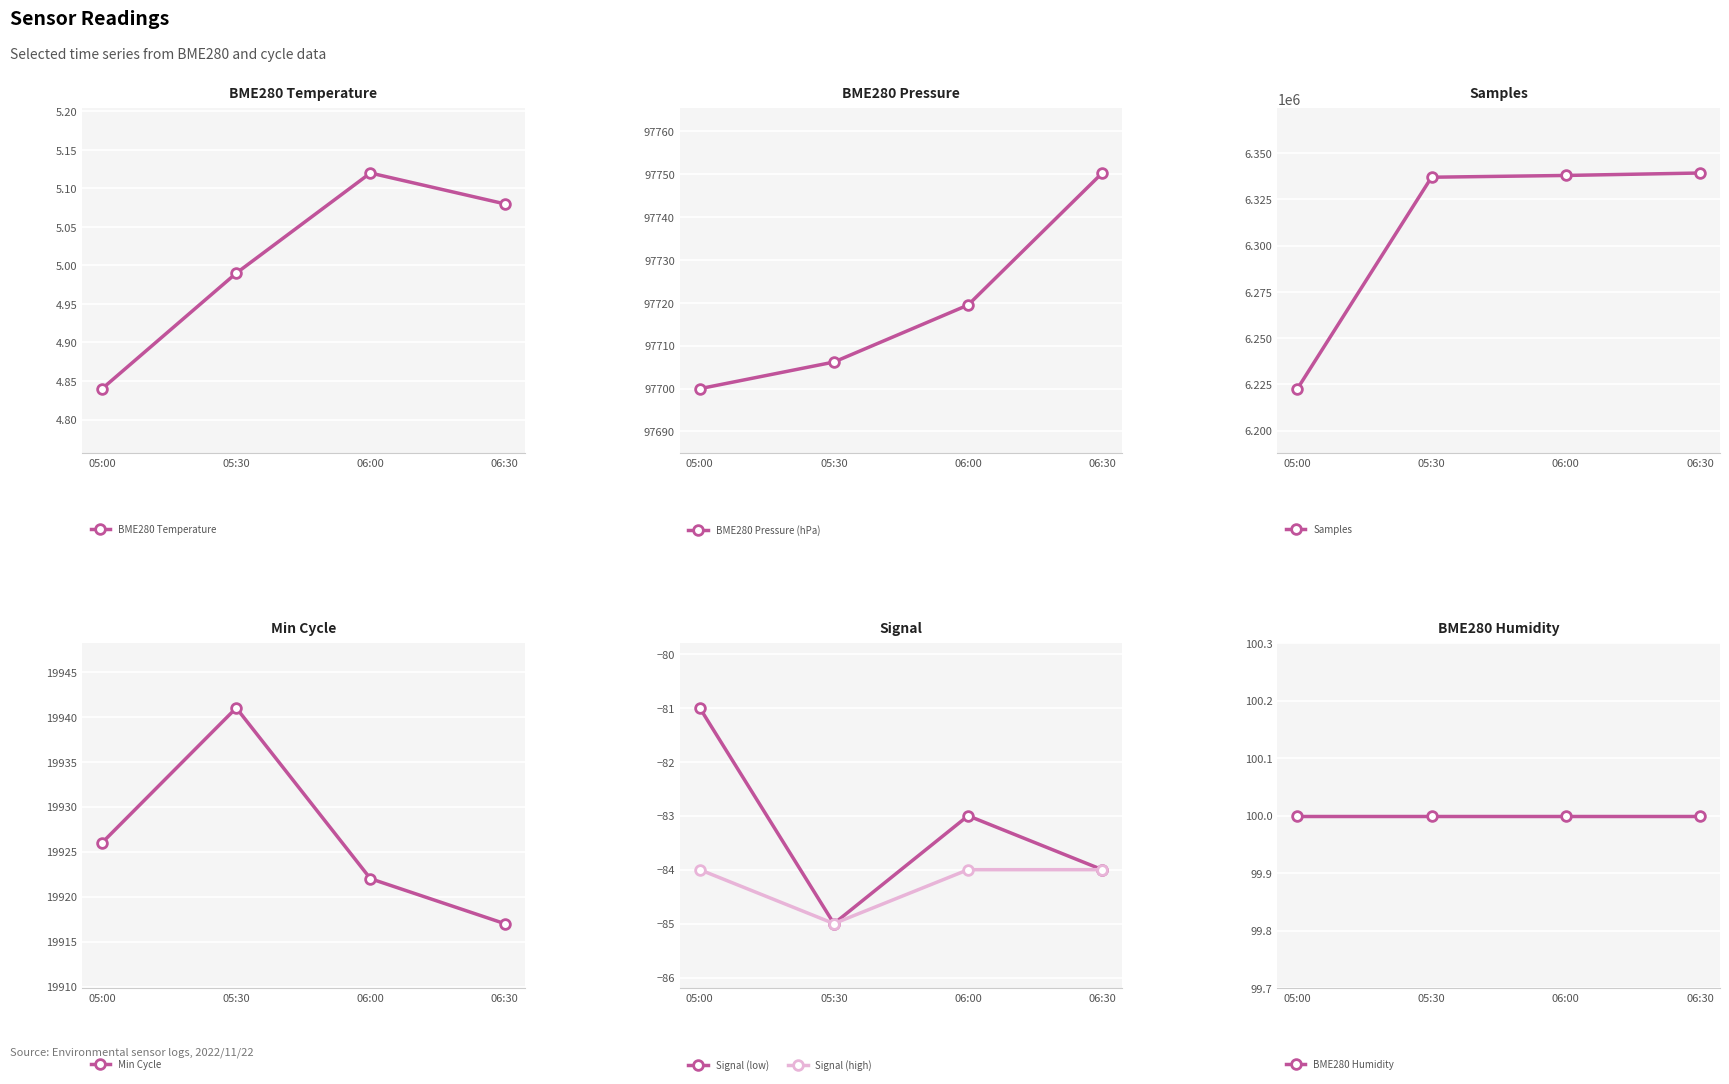

What is the value of the Signal (high) point at the 2nd from the left?

-85